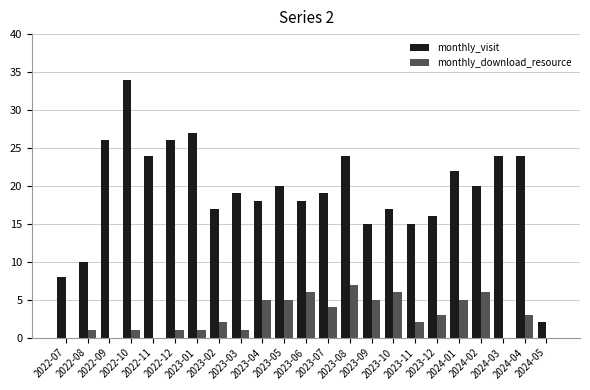

The value of monthly_visit at 2022-09 is 26. True or false?

True